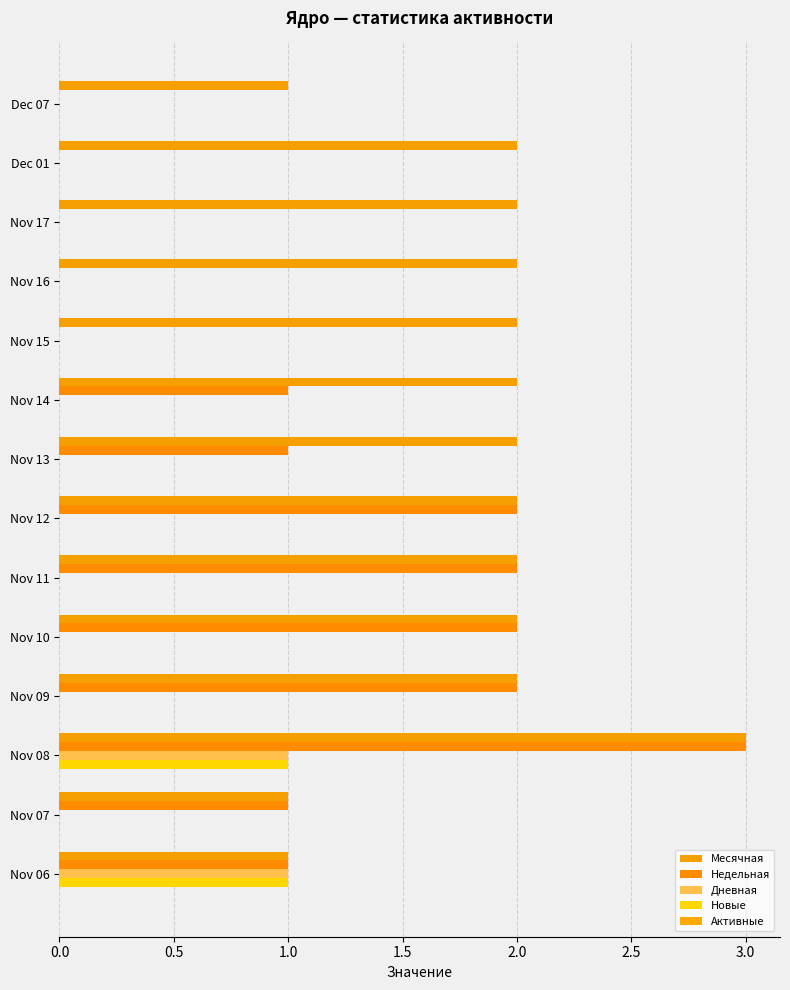

Reading left to right, list all the values displayed in this chart.

Месячная: 1.0	1.0	3.0	2.0	2.0	2.0	2.0	2.0	2.0	2.0	2.0	2.0	2.0	1.0
Недельная: 1.0	1.0	3.0	2.0	2.0	2.0	2.0	1.0	1.0	0.0	0.0	0.0	0.0	0.0
Дневная: 1.0	0.0	1.0	0.0	0.0	0.0	0.0	0.0	0.0	0.0	0.0	0.0	0.0	0.0
Новые: 1.0	0.0	1.0	0.0	0.0	0.0	0.0	0.0	0.0	0.0	0.0	0.0	0.0	0.0
Активные: 0.1	0.1	0.1	0.1	0.1	0.1	0.1	0.1	0.1	0.1	0.1	0.1	0.1	0.1